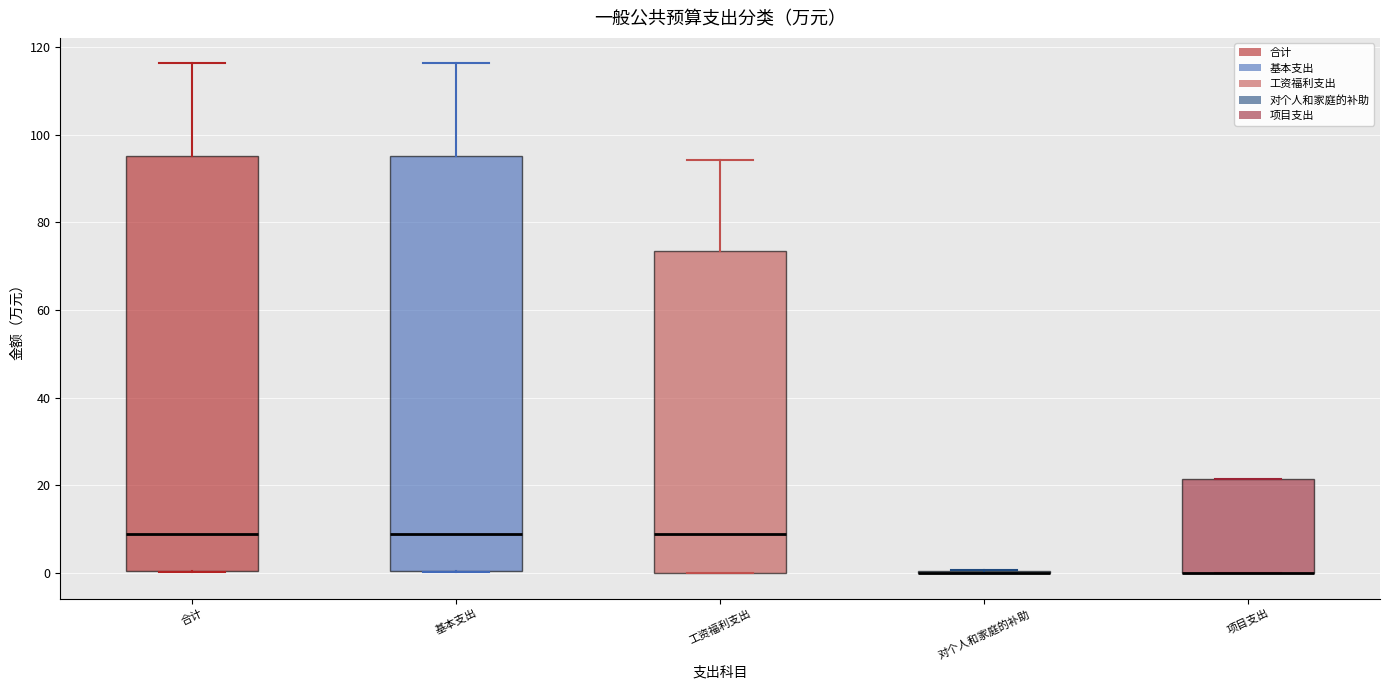

Reading left to right, read every box against the y-axis: the position of its median line, the range the box covers, and the ends of its whiskers. The values are not printed on the chart, so give them approximately, as read against the axis.

合计: median 8, box 0 to 96, whiskers 0 to 116
基本支出: median 8, box 0 to 96, whiskers 0 to 116
工资福利支出: median 8, box 0 to 74, whiskers 0 to 94
对个人和家庭的补助: box collapsed to a line at 0, whiskers 0 to 0
项目支出: median 0 (drawn on the box's lower edge), box 0 to 22, whiskers 0 to 22